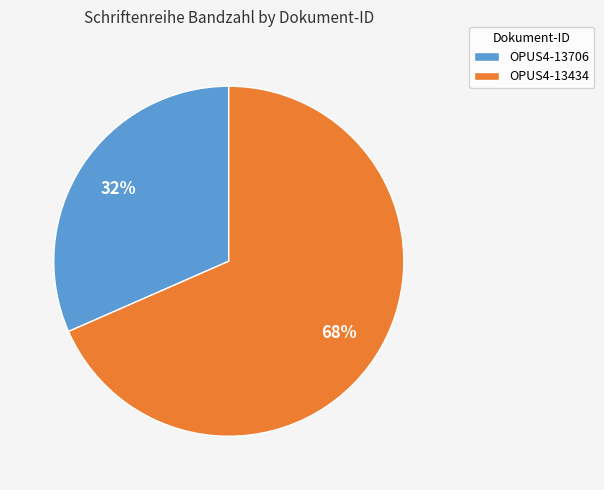

To the nearest percent, what portion does OPUS4-13706 represent?

32%